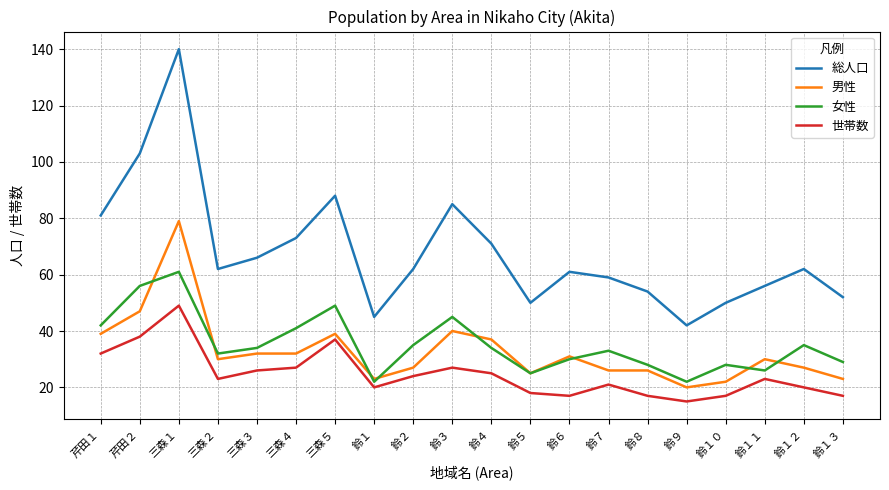

Reading left to right, what are all the values shown in this chart?

総人口: 81	103	140	62	66	73	88	45	62	85	71	50	61	59	54	42	50	56	62	52
男性: 39	47	79	30	32	32	39	23	27	40	37	25	31	26	26	20	22	30	27	23
女性: 42	56	61	32	34	41	49	22	35	45	34	25	30	33	28	22	28	26	35	29
世帯数: 32	38	49	23	26	27	37	20	24	27	25	18	17	21	17	15	17	23	20	17